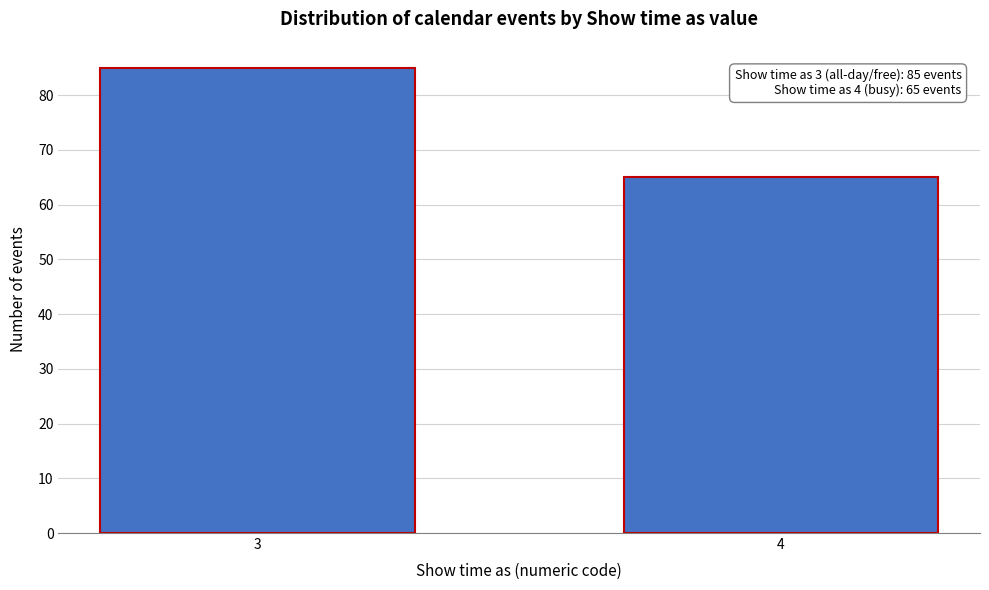

Reading left to right, what are all the values shown in this chart?

85	65